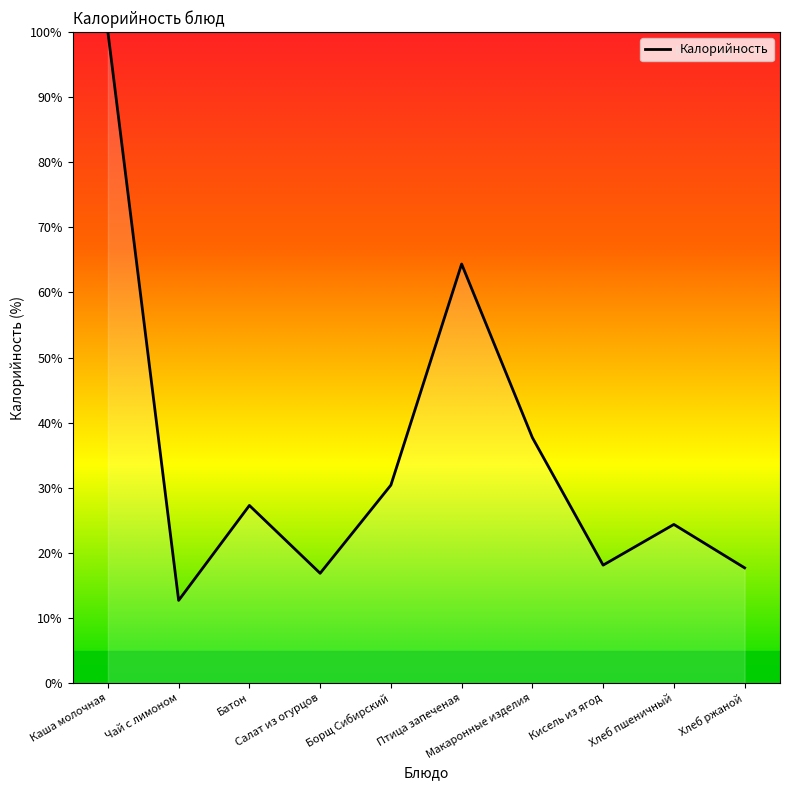

Reading left to right, what are all the values shown in this chart?

Каша молочная=100.0	Чай с лимоном=12.7	Батон=27.3	Салат из огурцов=16.9	Борщ Сибирский=30.4	Птица запеченая=64.4	Макаронные изделия=37.7	Кисель из ягод=18.1	Хлеб пшеничный=24.4	Хлеб ржаной=17.7